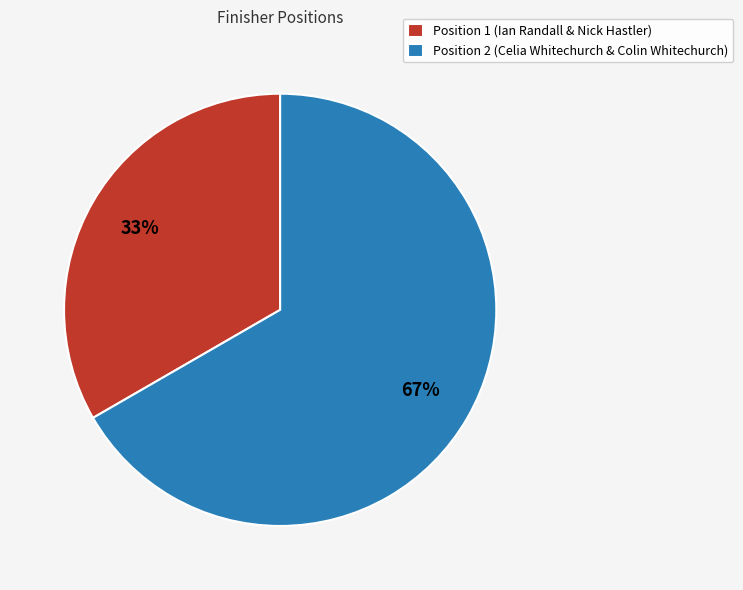

To the nearest percent, what percentage of the pie is Position 1 (Ian Randall & Nick Hastler)?

33%